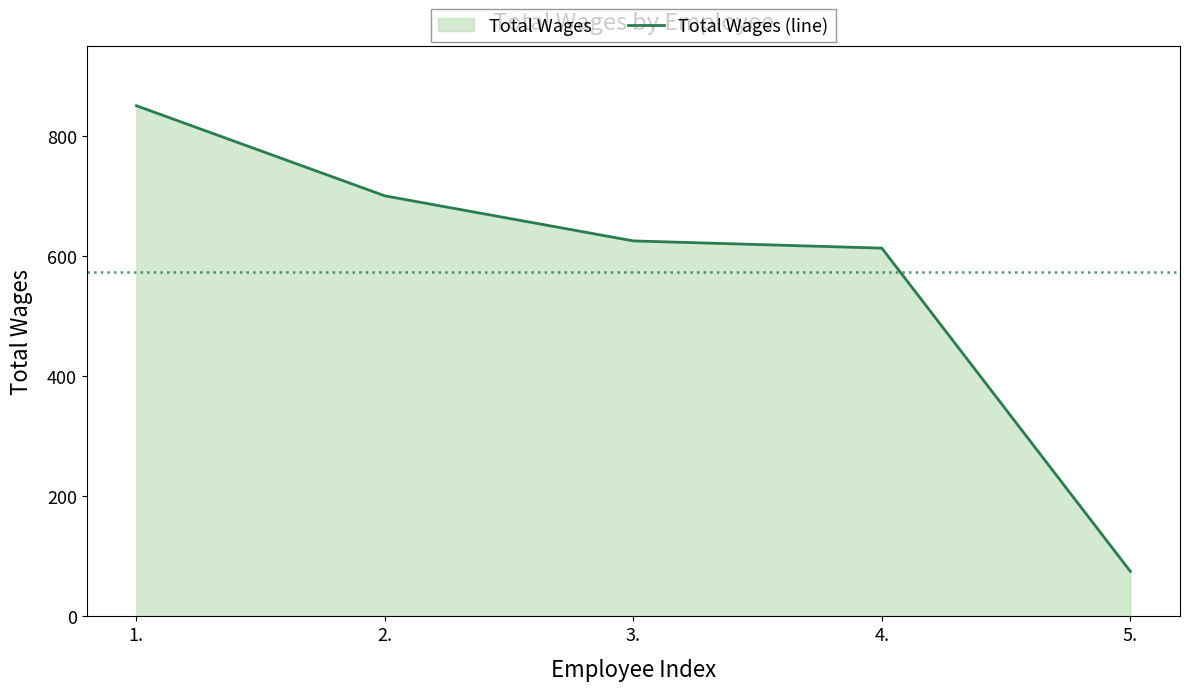

True or false: there are more than 2 points higher than both neighbors.

False